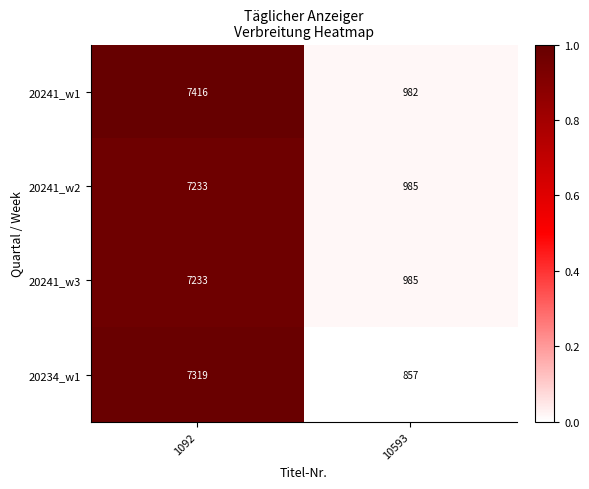

How many data points does each series have?

2